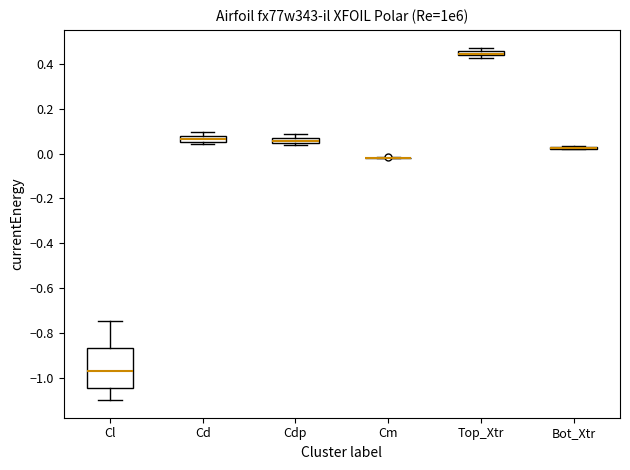

Where does the lower whisker of the box for Cl end on the y-axis? The values are not printed on the chart, so give them approximately, as read against the axis.

-1.10